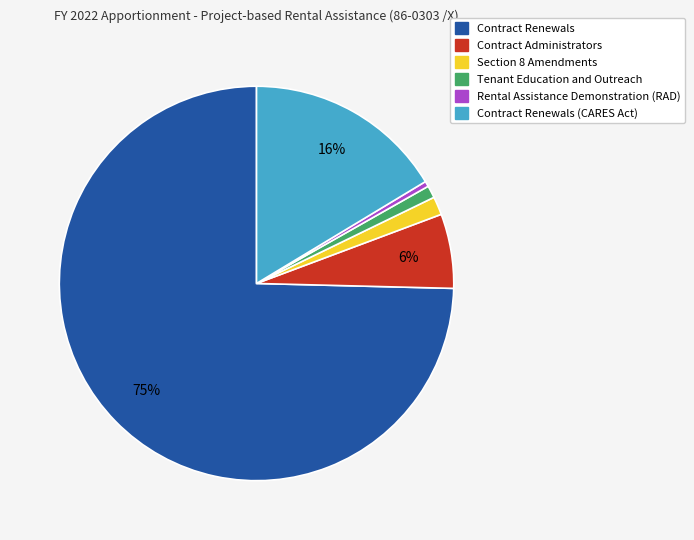

Is there any slice that represents more than half of the pie?

Yes